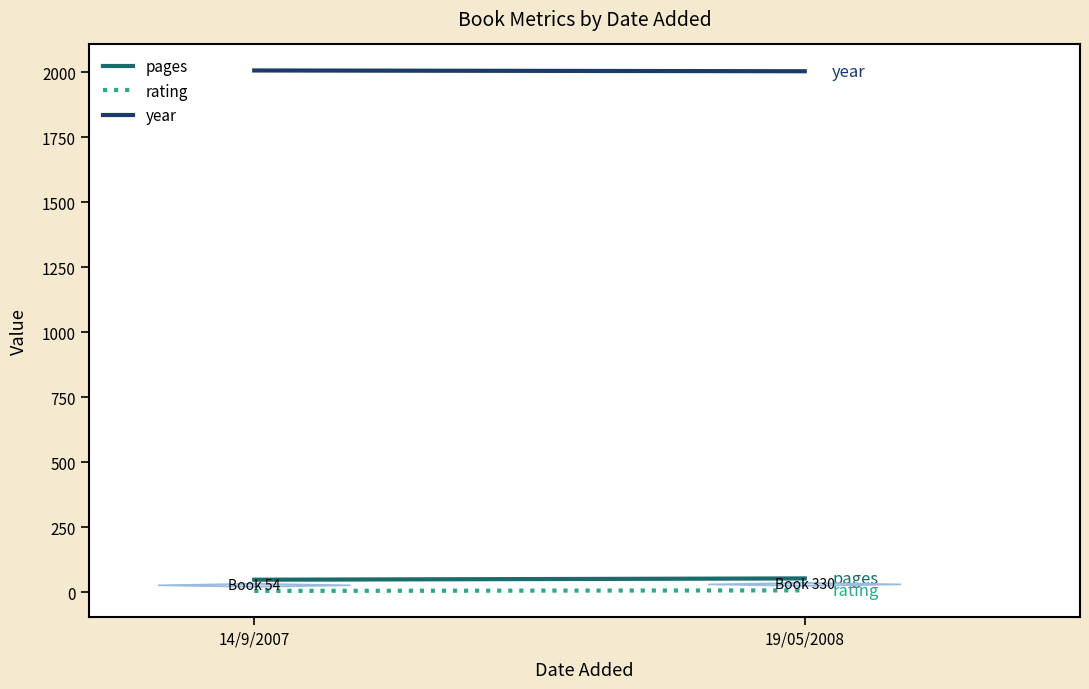

True or false: pages has a value of 68 at 14/9/2007.

False